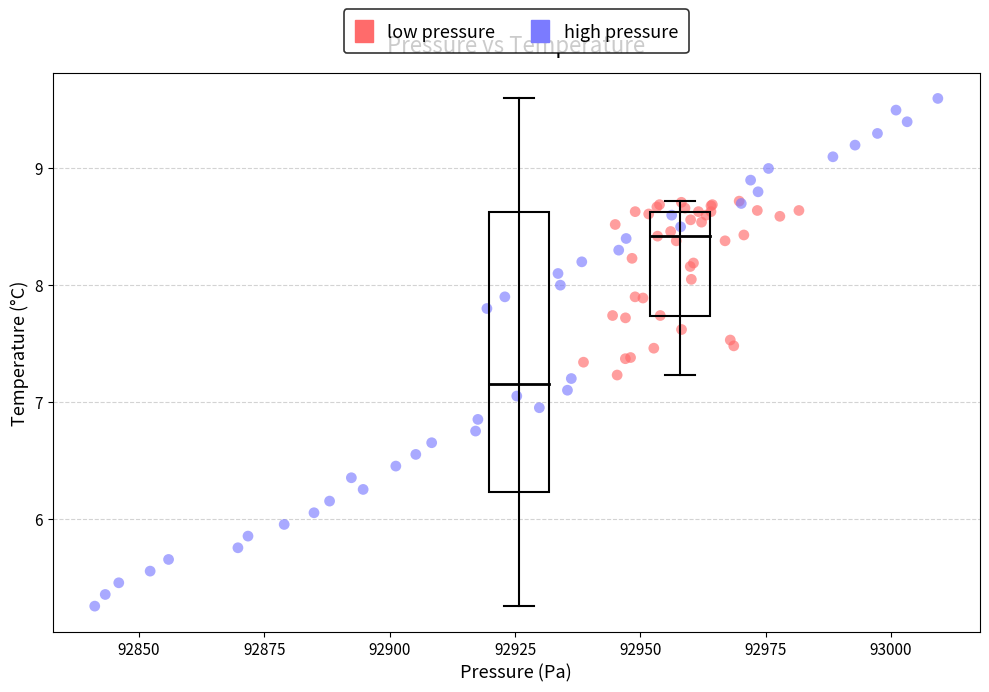

Which series reaches the minimum Y coordinate?

high pressure